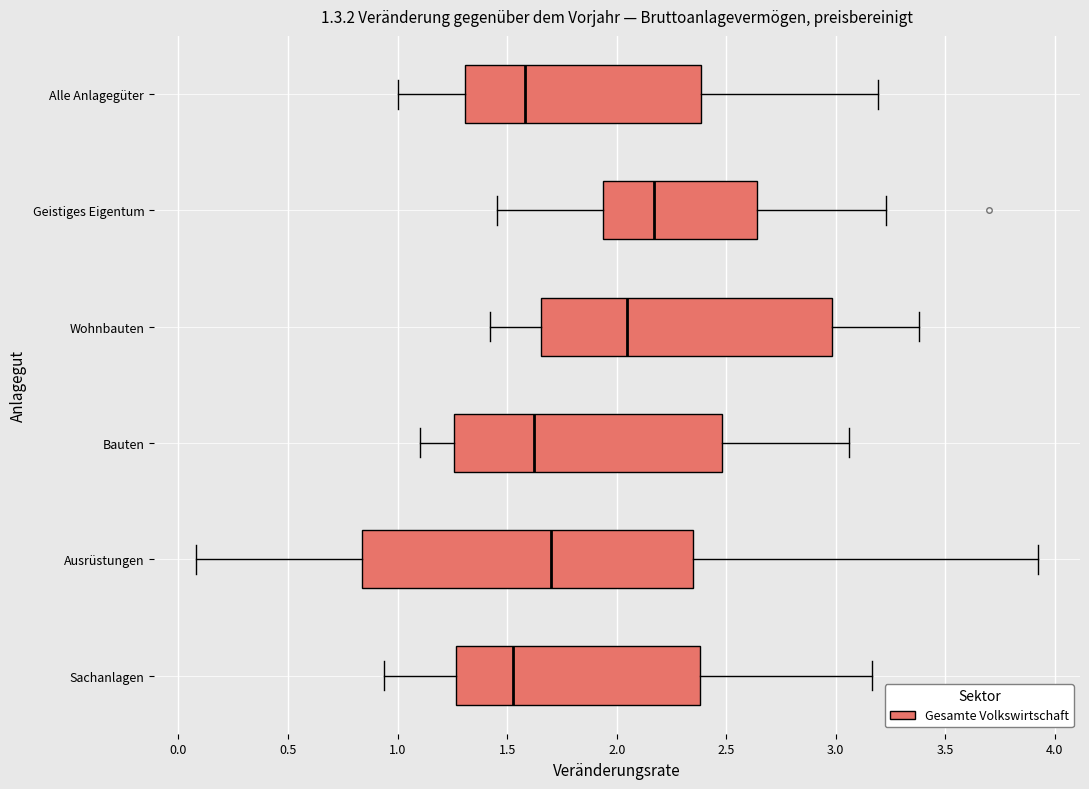

Which box is the widest, from its left edge to its right edge?

Ausrüstungen